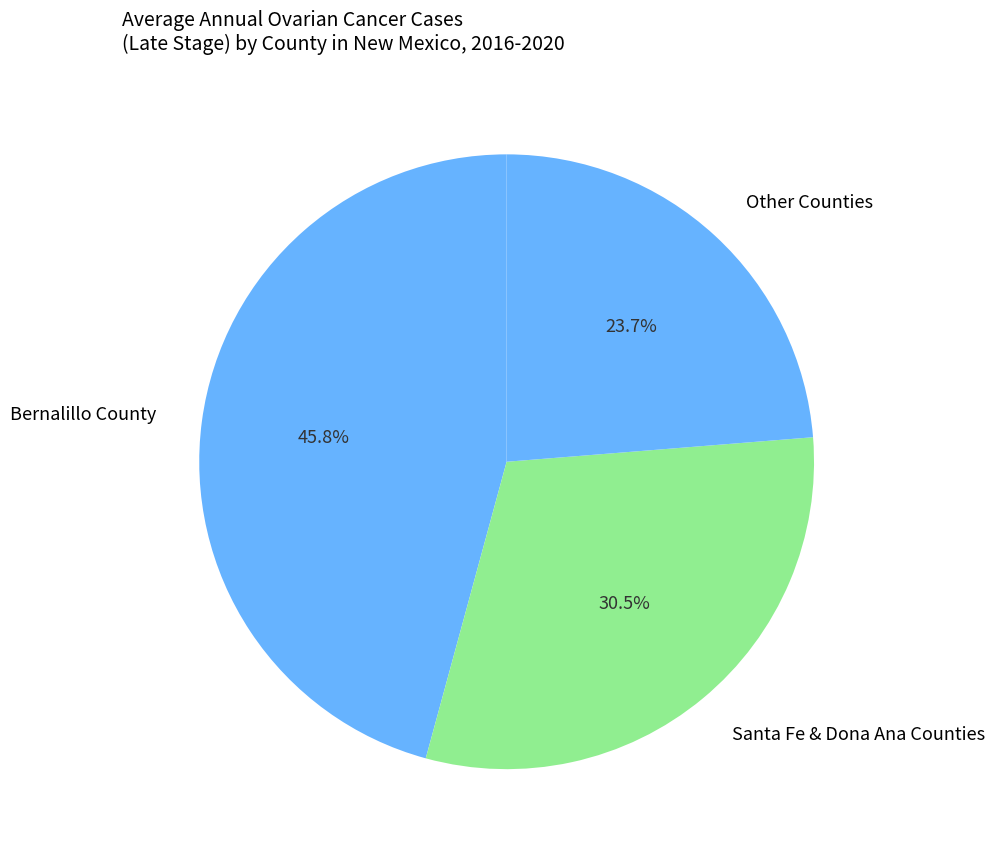

How many slices are in this pie chart?

3